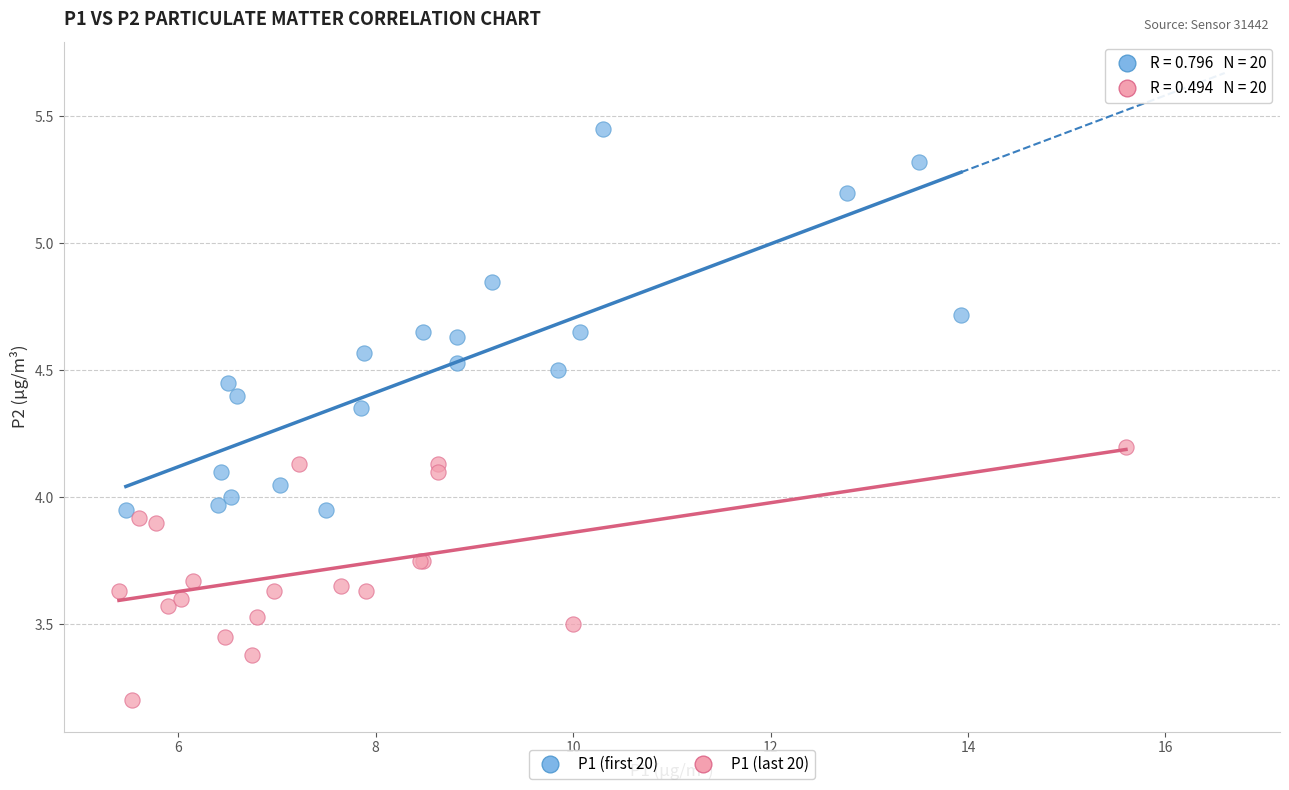

Which series contains the highest Y value?

P1 (first 20)